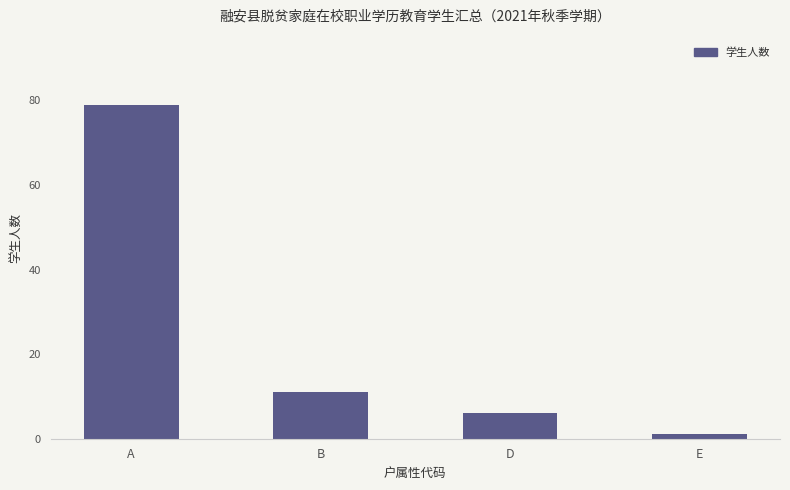

What is the greatest value displayed?

79